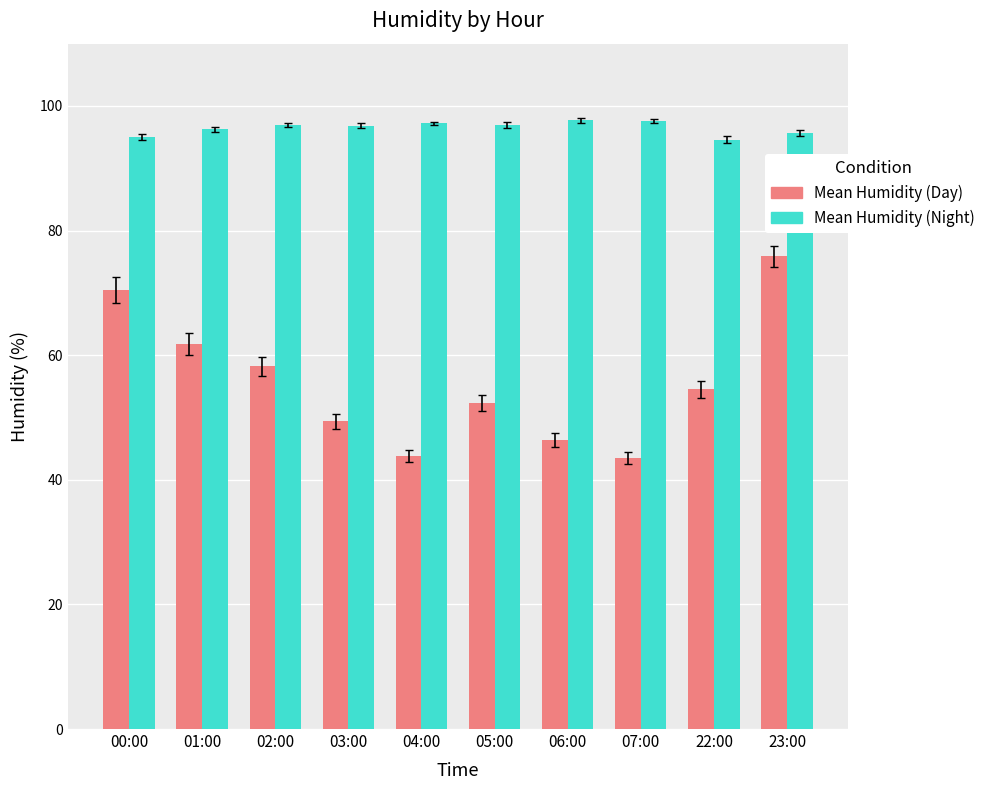

What is the value of the Mean Humidity (Day) bar at the 4th from the left?

49.4